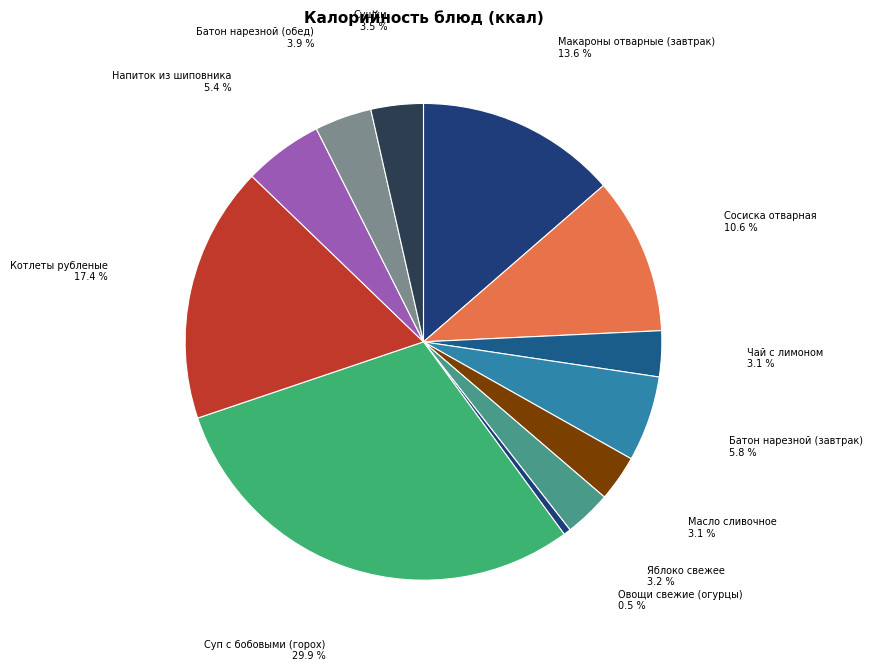

The Масло сливочное slice represents 3% of the pie. True or false?

True